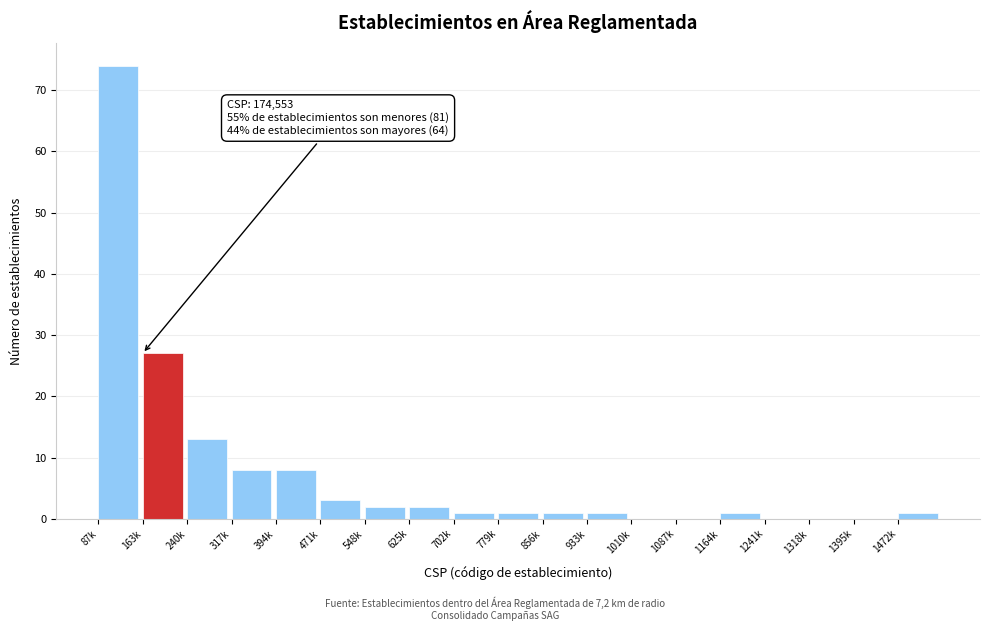

Reading left to right, what are all the values shown in this chart?

87k=74	163k=27	240k=13	317k=8	394k=8	471k=3	548k=2	625k=2	702k=1	779k=1	856k=1	933k=1	1010k=0	1087k=0	1164k=1	1241k=0	1318k=0	1395k=0	1472k=1